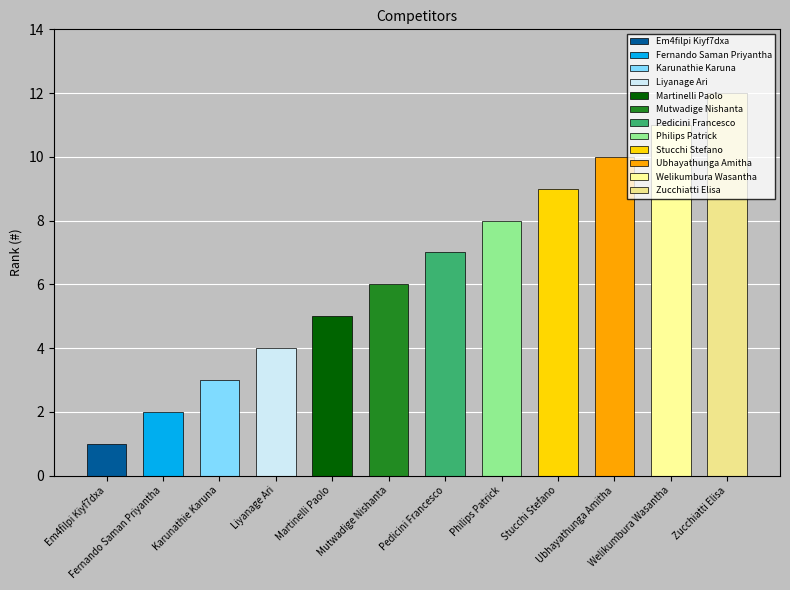

Are the bars horizontal?

No